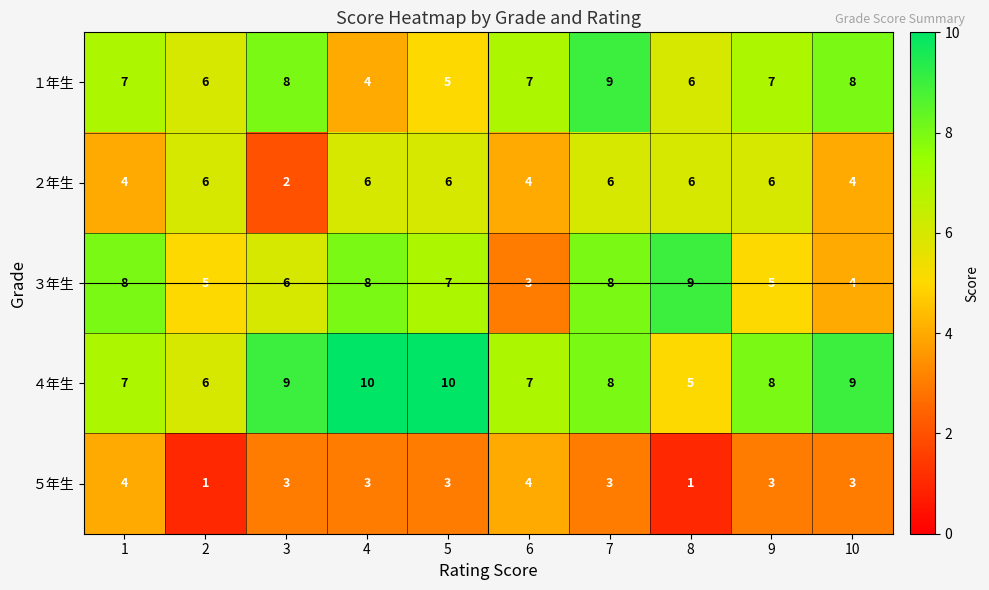

Count the number of categories in the chart.

10